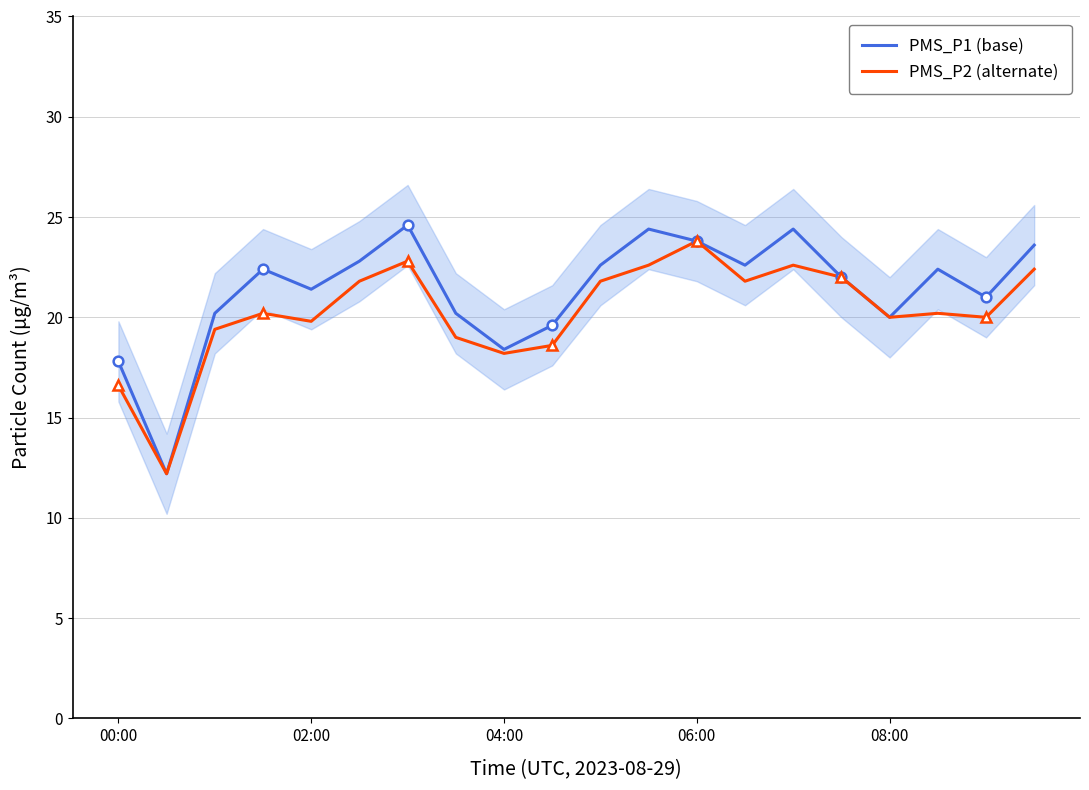

True or false: PMS_P2 (alternate) has a value of 41.1 at 06:00.

False